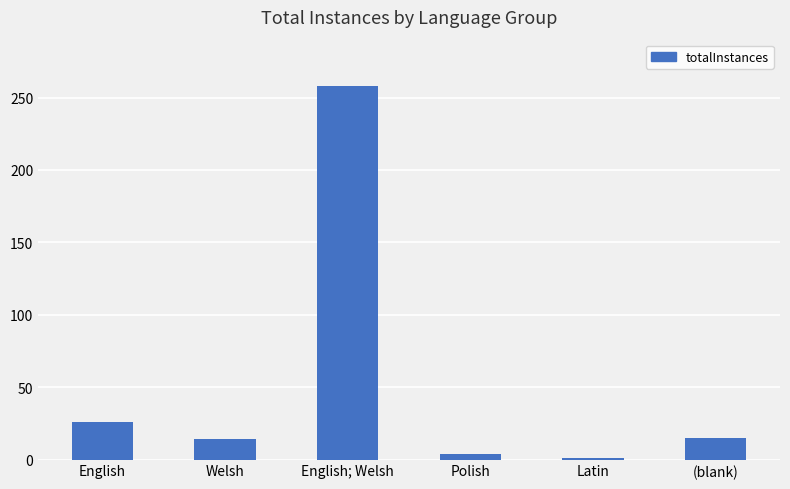

Which category has the highest value across all series?

English; Welsh